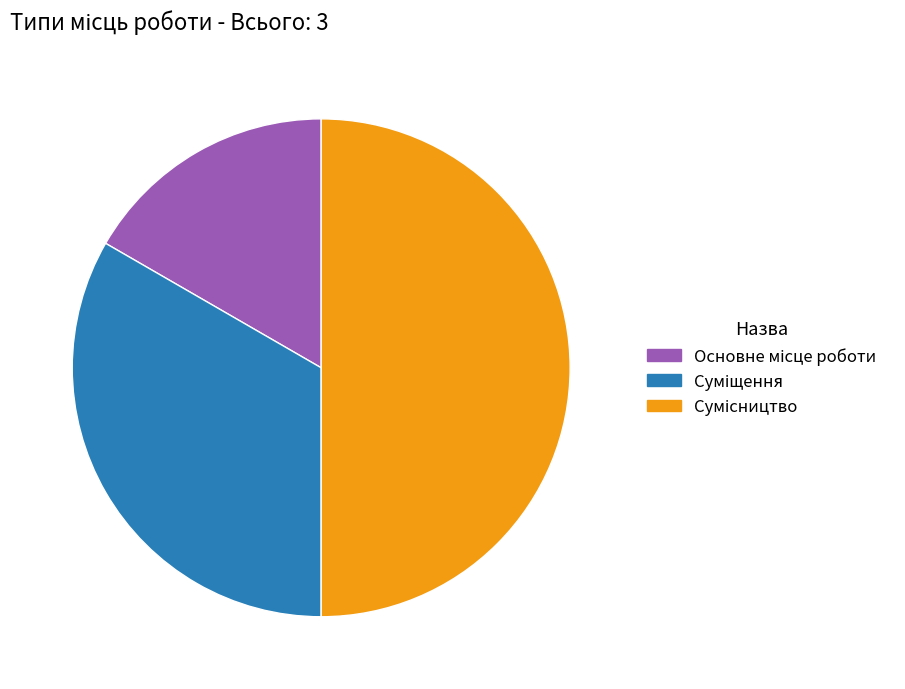

To the nearest percent, what portion does Суміщення represent?

33%